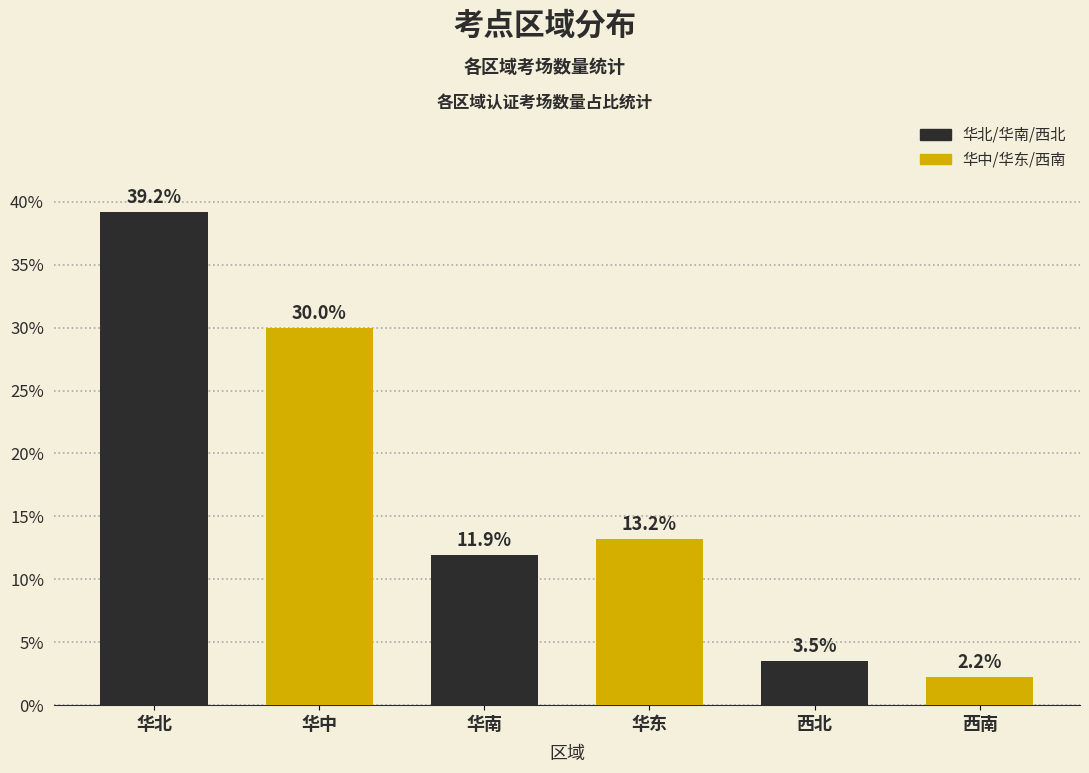

Reading left to right, transcribe all the data shown in this chart.

华北=39.2	华中=30.0	华南=11.9	华东=13.2	西北=3.5	西南=2.2